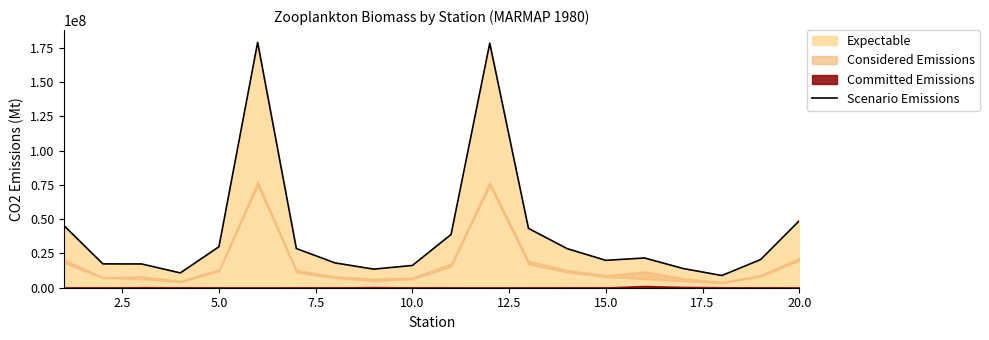

What is the difference between the maximum and minimum values?

170156172